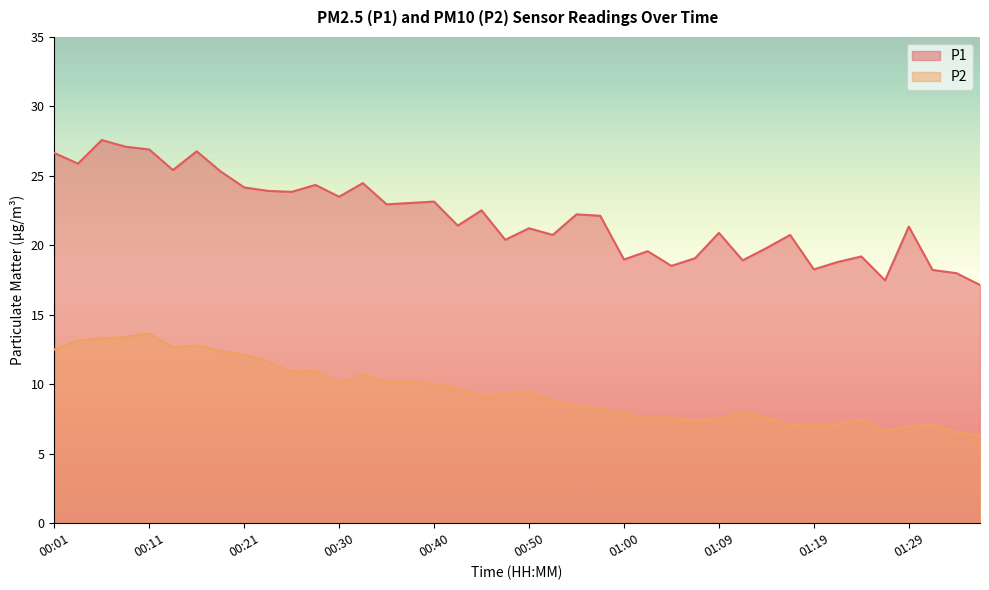

How many categories are shown in the chart?

40